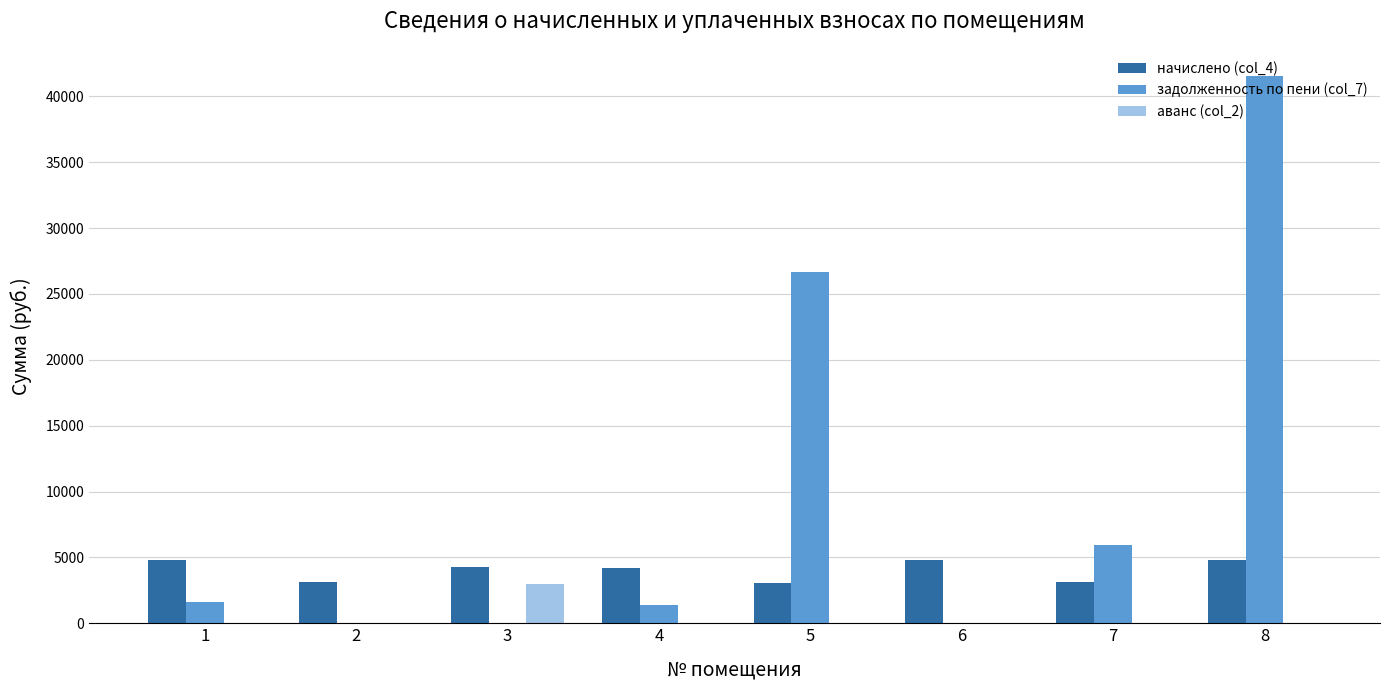

What is the greatest value displayed?

41536.8